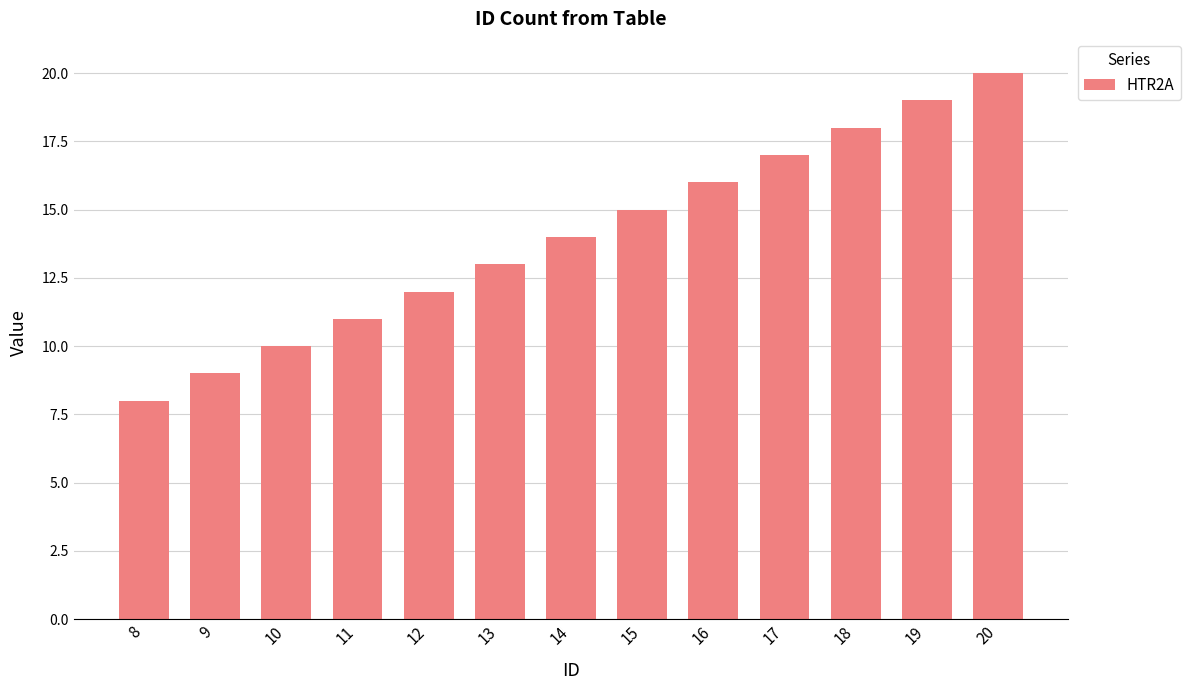

Does the chart contain stacked bars?

No